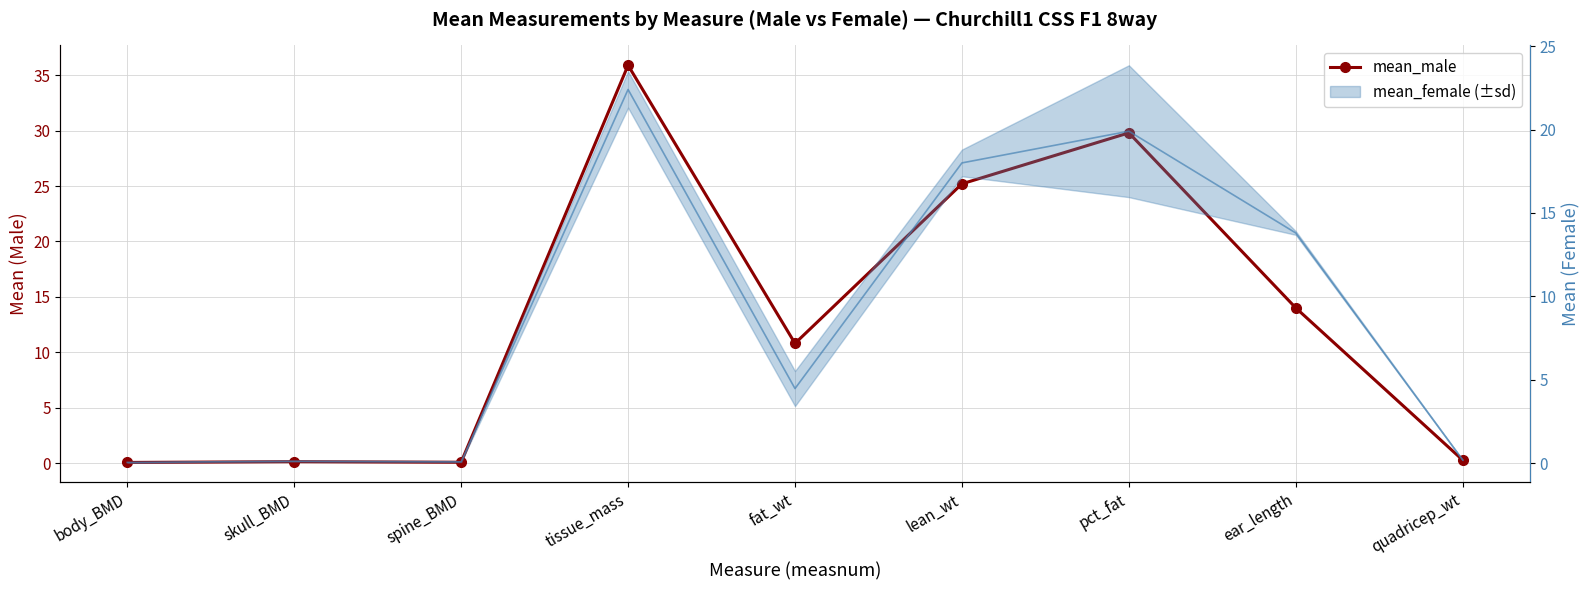

Rank the categories by value from highest to lowest.

tissue_mass, pct_fat, lean_wt, ear_length, fat_wt, quadricep_wt, skull_BMD, spine_BMD, body_BMD